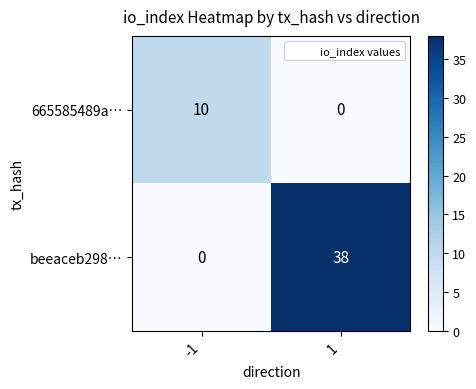

Rank the categories by beeaceb298… value from highest to lowest.

1, -1